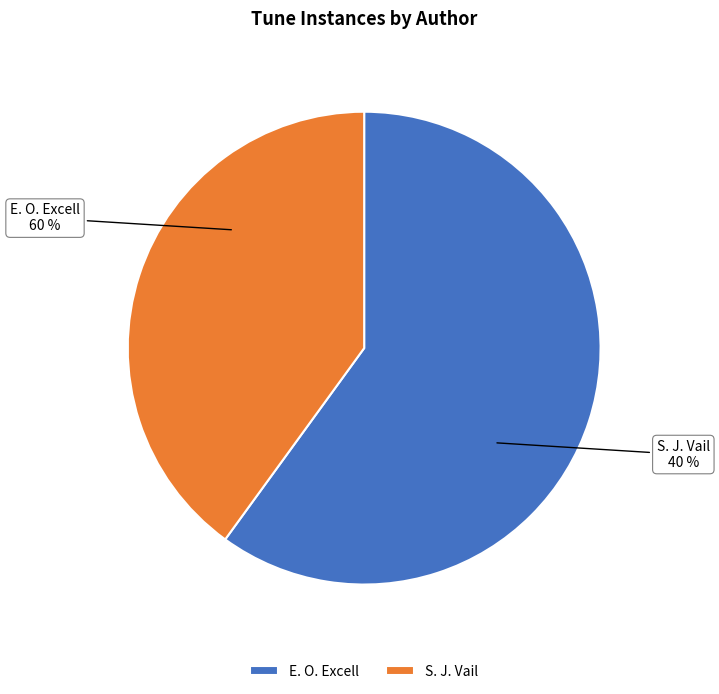

Count the number of slices in the pie.

2